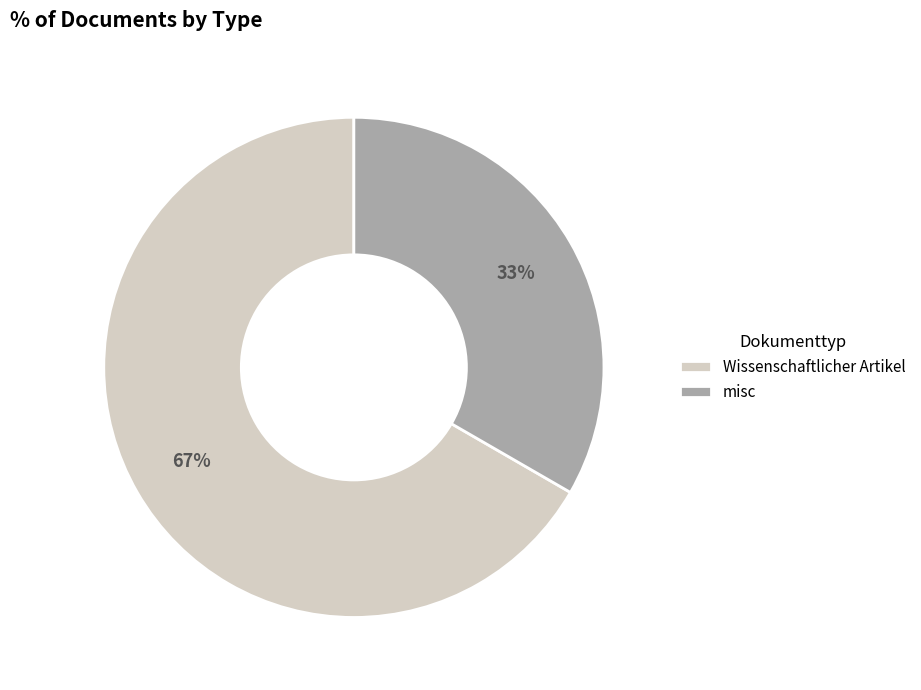

Combined, do Wissenschaftlicher Artikel and misc account for over 50%?

Yes